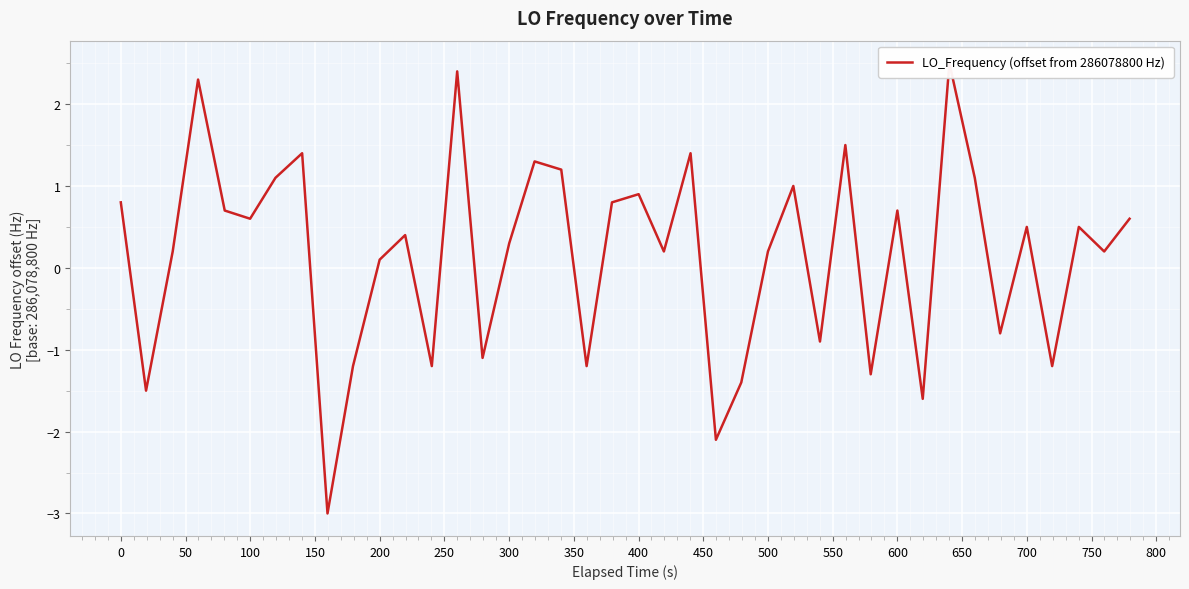

How many values exceed 0?

27